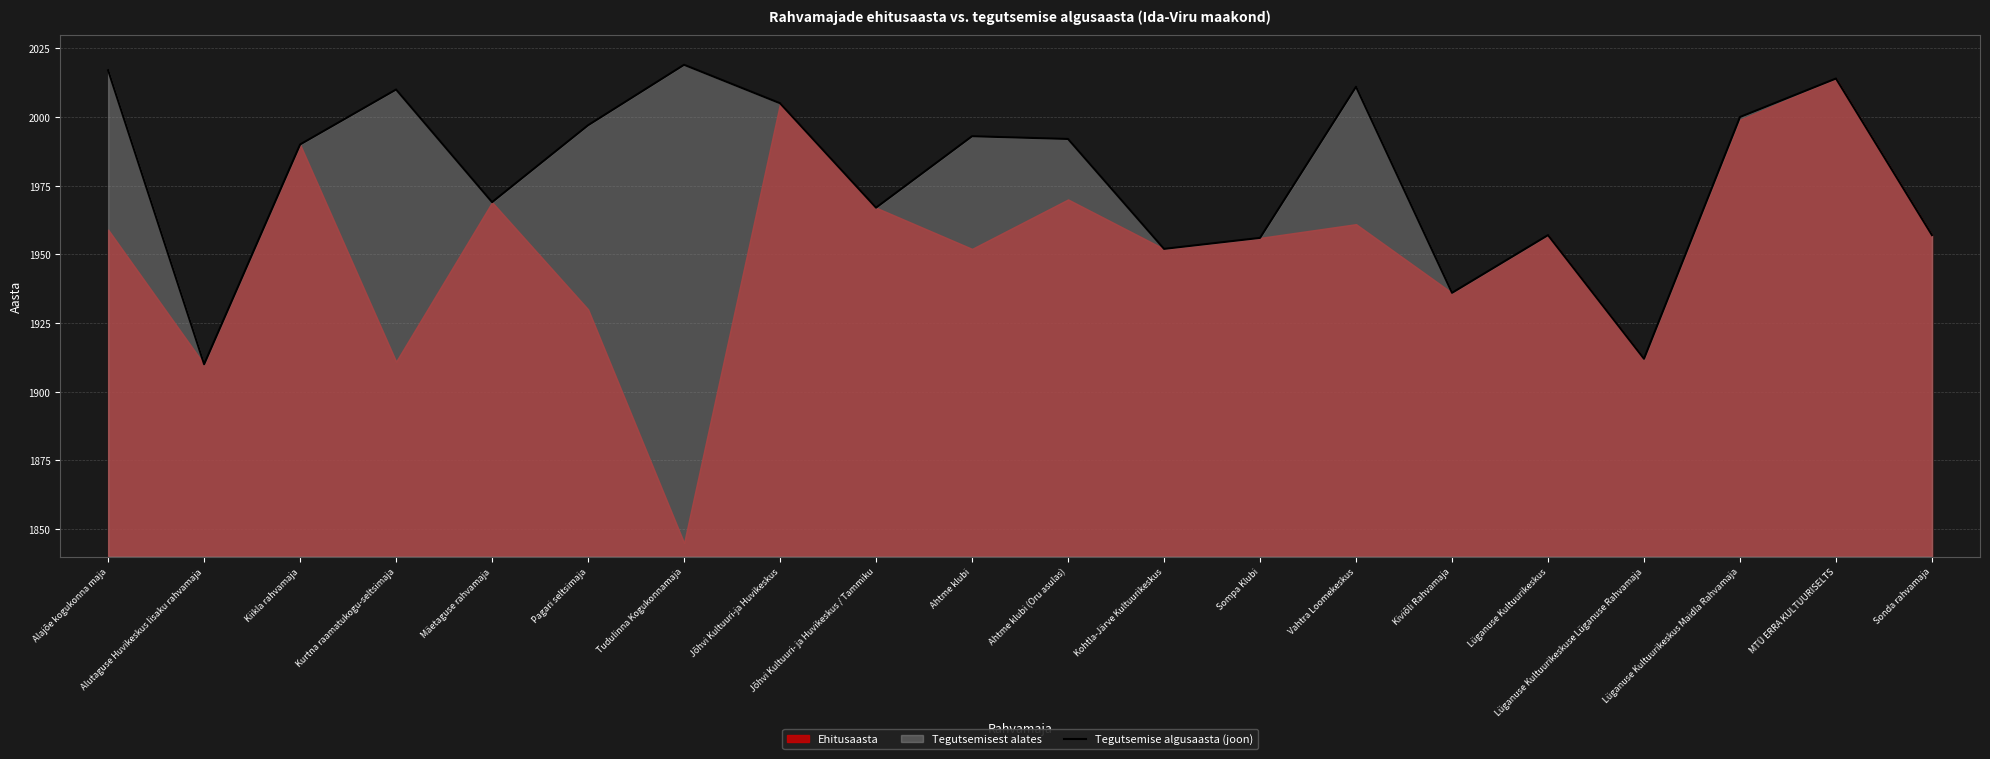

What is the lowest value of the Tegutsemise algusaasta (joon) series?

1910